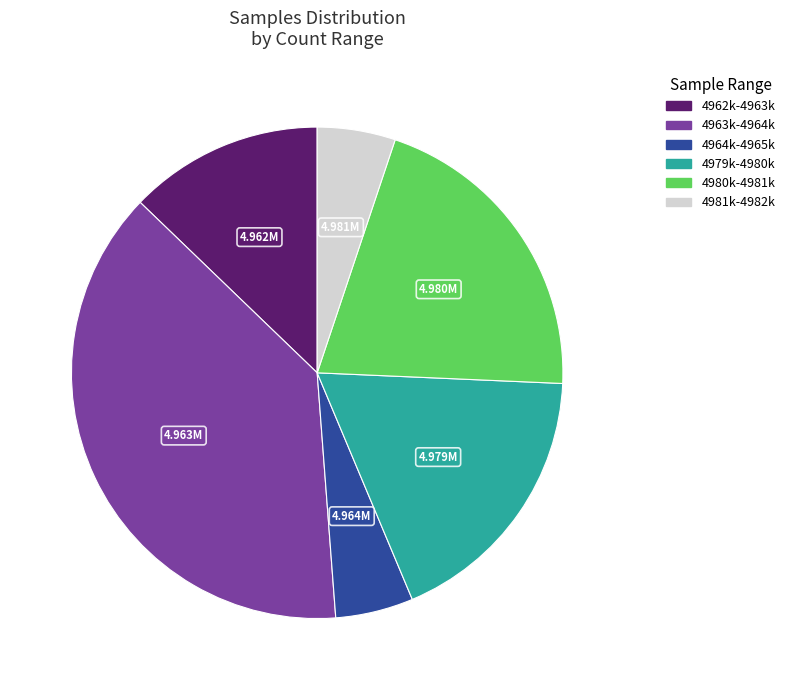

Does any single category account for the majority?

No